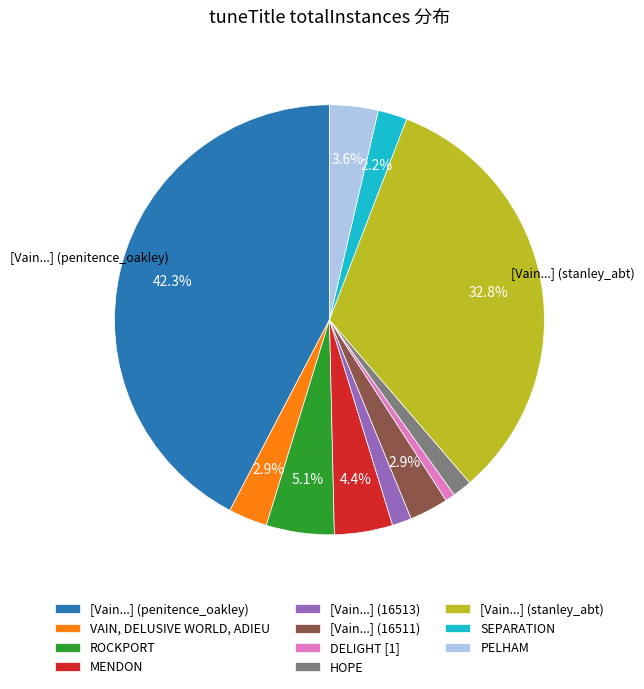

Between [Vain...] (16511) and HOPE, which is larger?

[Vain...] (16511)